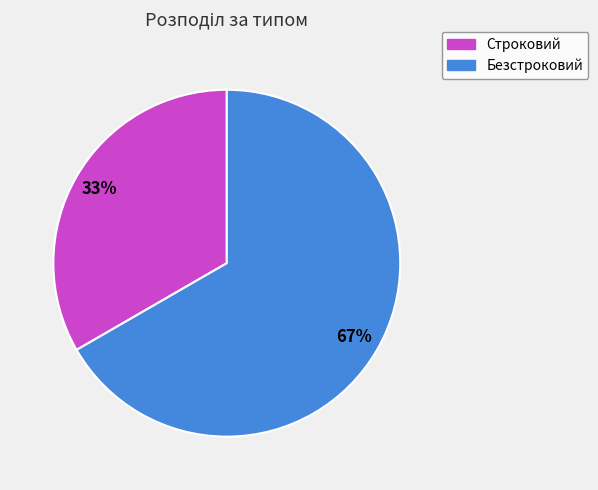

What is the smallest slice in the pie chart?

Строковий